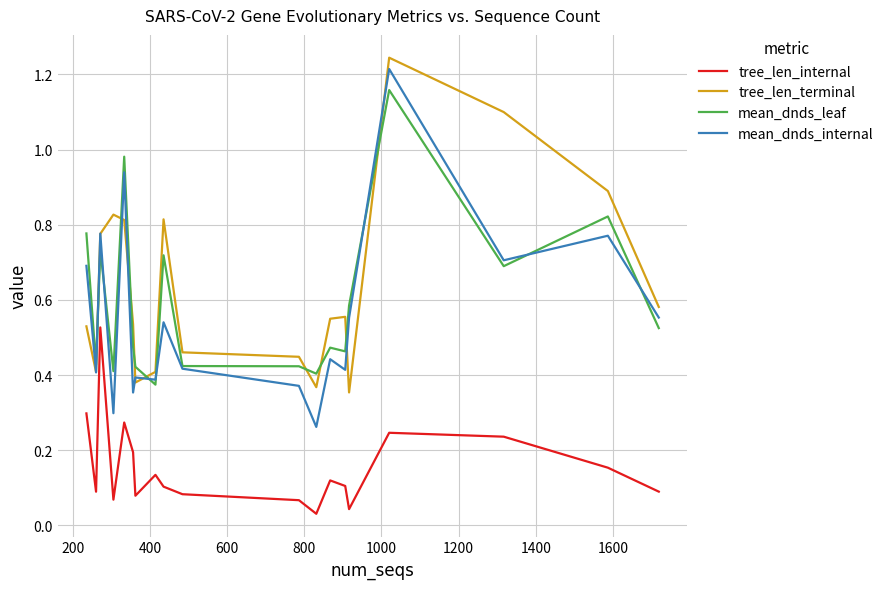

Is this an area chart (filled region under the line)?

No